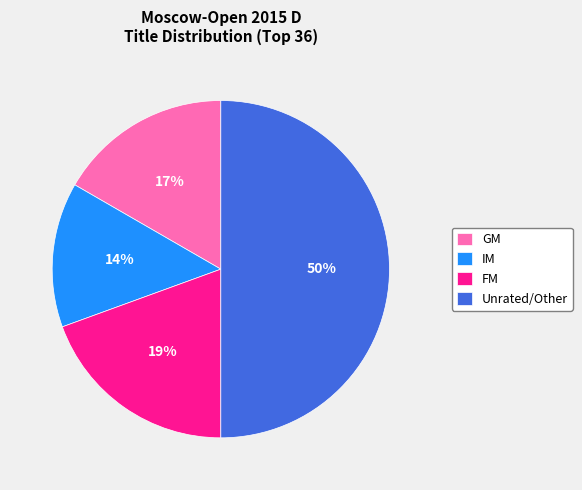

The GM slice represents 29% of the pie. True or false?

False